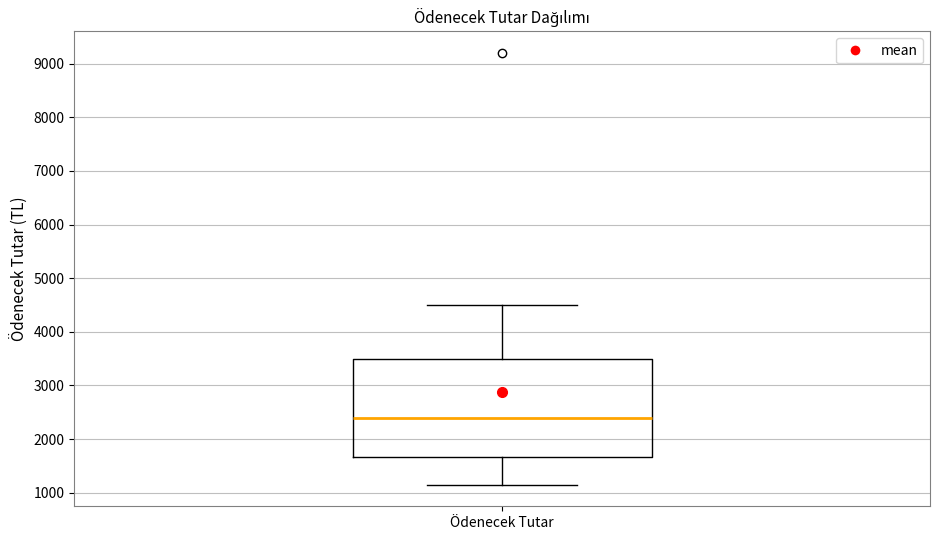

Transcribe this box plot: give where the median line is, the range the box spans, and where the two whiskers end, as read against the y-axis. The values are not printed on the chart, so give them approximately, as read against the axis.

median 2400, box 1700 to 3500, whiskers 1200 to 4500